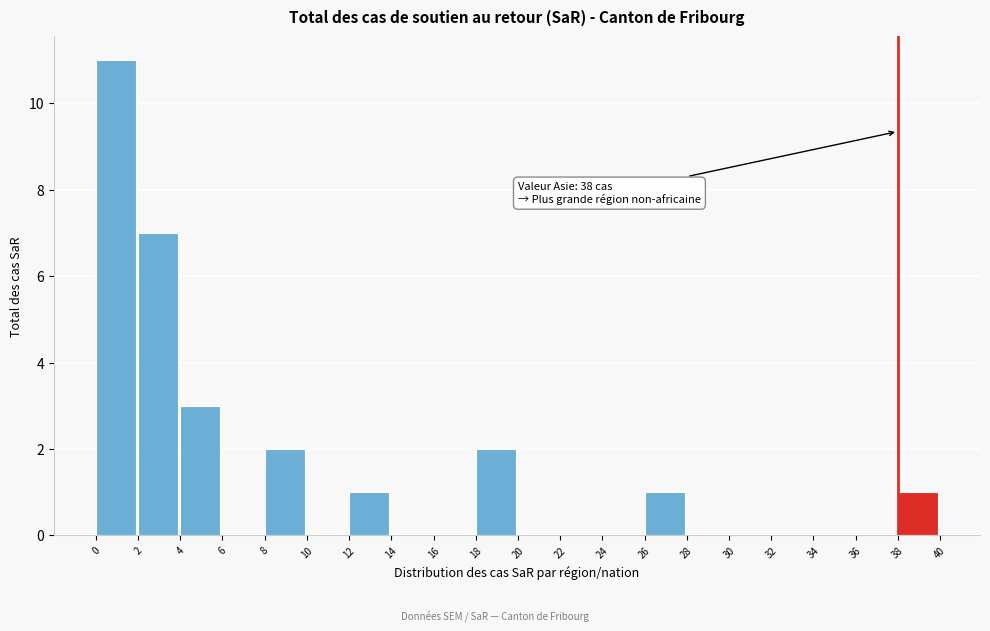

Over which range of the x-axis is the bar tallest?

0 to 2